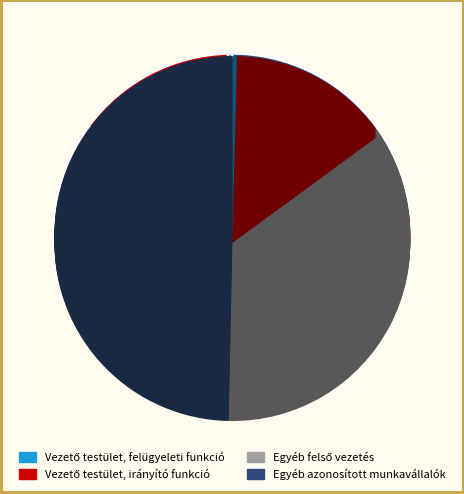

How many segments does this pie chart have?

4